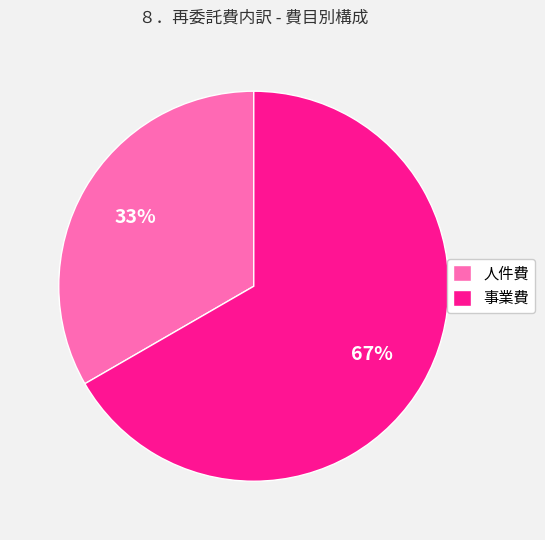

How many slices are in this pie chart?

2